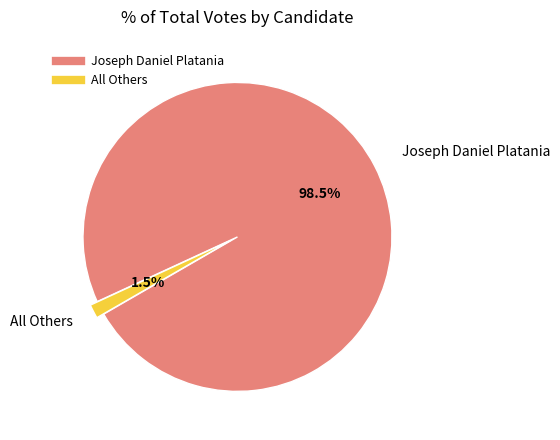

To the nearest percent, what is the combined percentage of All Others and Joseph Daniel Platania?

100%